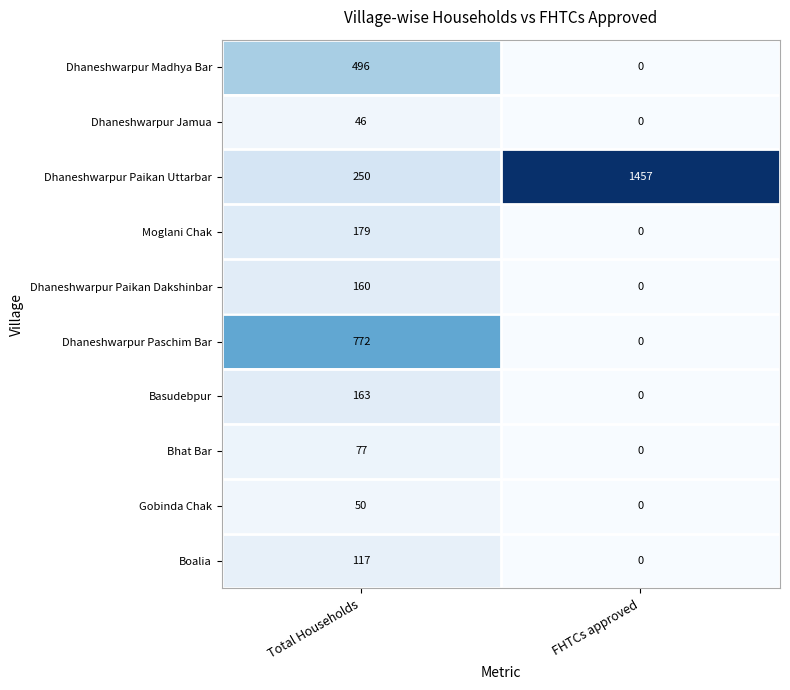

Count the number of data series in this chart.

10